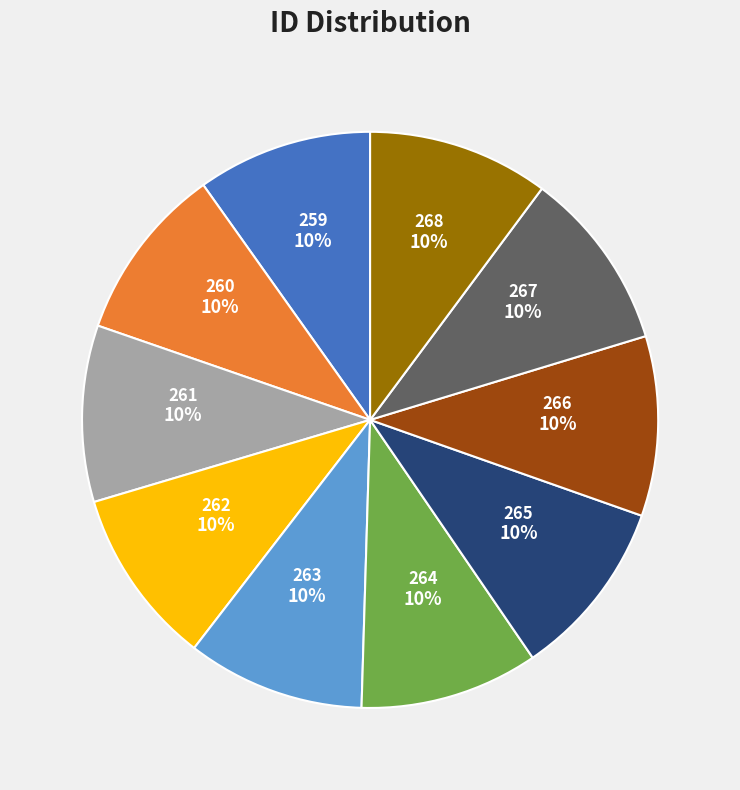

How many segments does this pie chart have?

10